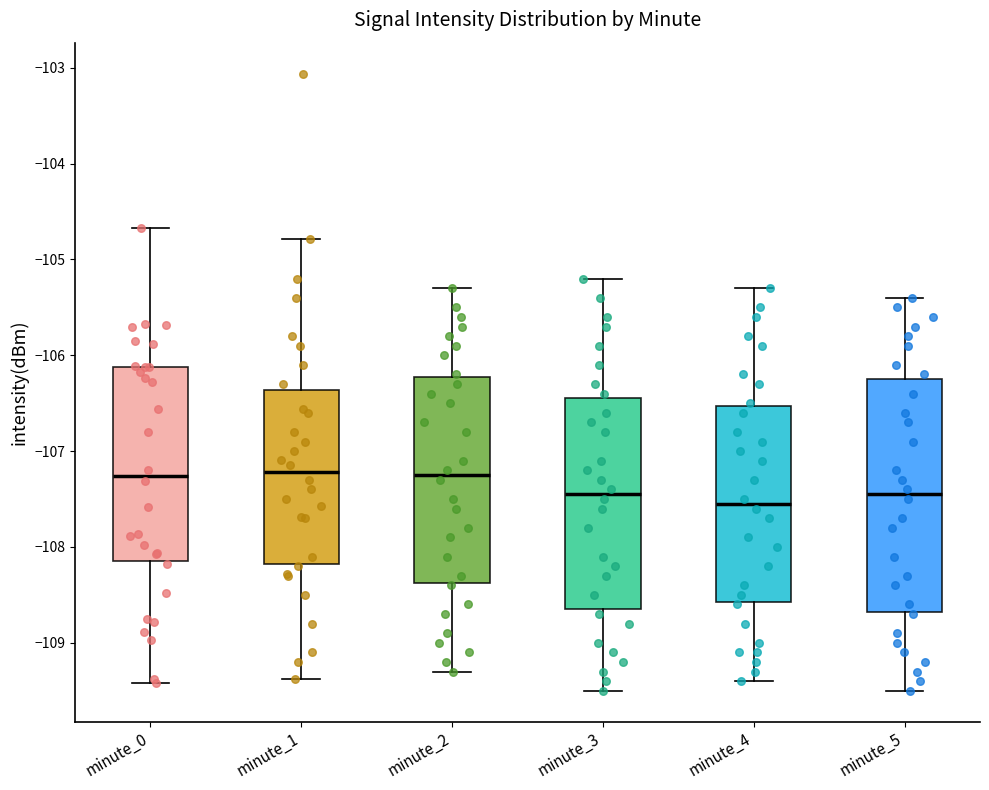

Reading left to right, transcribe this box plot: for each box, give where its median line is, the range the box spans, and where its two whiskers end, as read against the y-axis. The values are not printed on the chart, so give them approximately, as read against the axis.

minute_0: median -107.3, box -108.2 to -106.1, whiskers -109.4 to -104.7
minute_1: median -107.2, box -108.2 to -106.4, whiskers -109.4 to -104.8
minute_2: median -107.2, box -108.4 to -106.2, whiskers -109.3 to -105.3
minute_3: median -107.4, box -108.6 to -106.4, whiskers -109.5 to -105.2
minute_4: median -107.5, box -108.6 to -106.5, whiskers -109.4 to -105.3
minute_5: median -107.4, box -108.7 to -106.2, whiskers -109.5 to -105.4